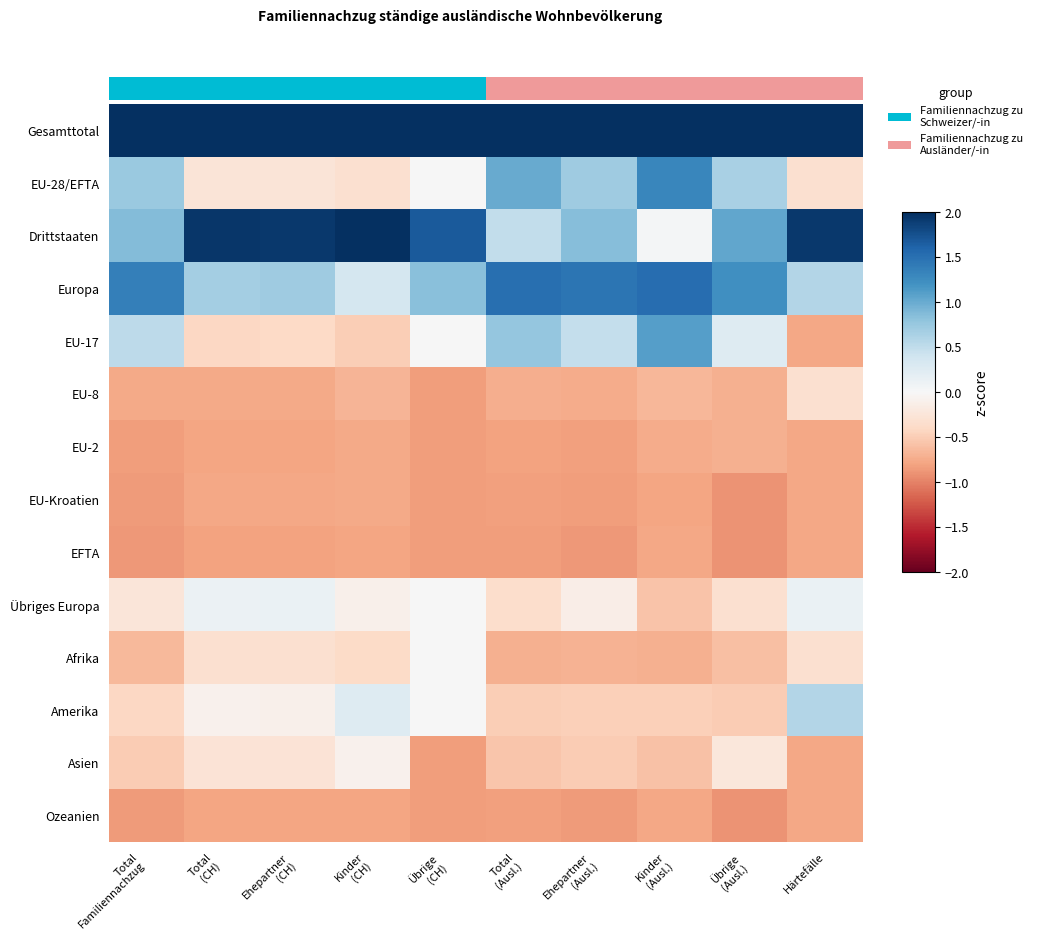

At how many categories does at least one series exceed 1?

10